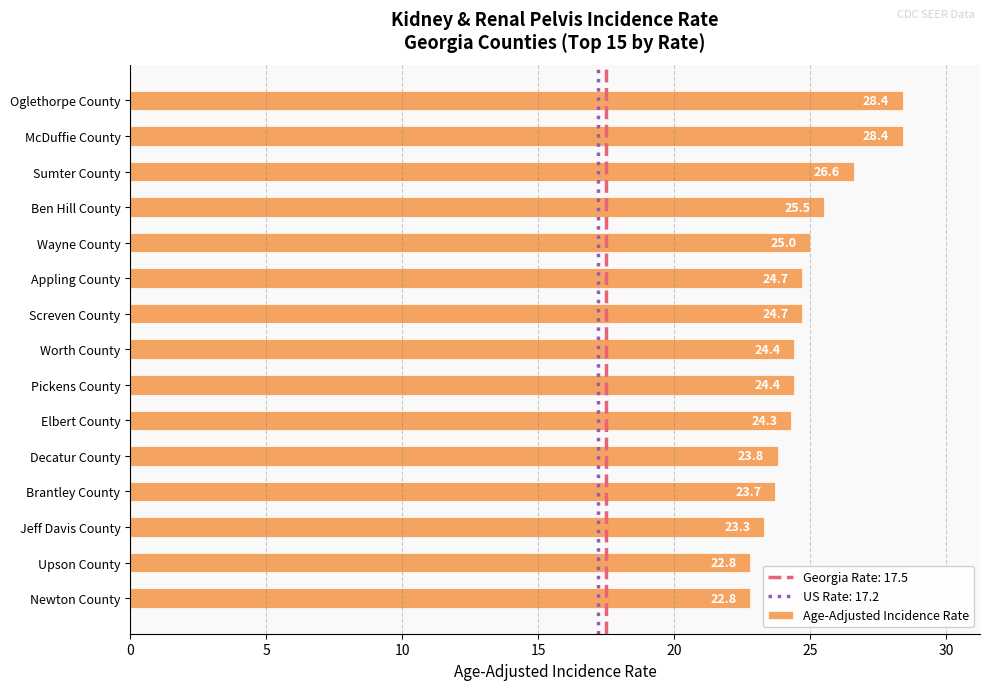

At which label is the value closest to 25?

Wayne County